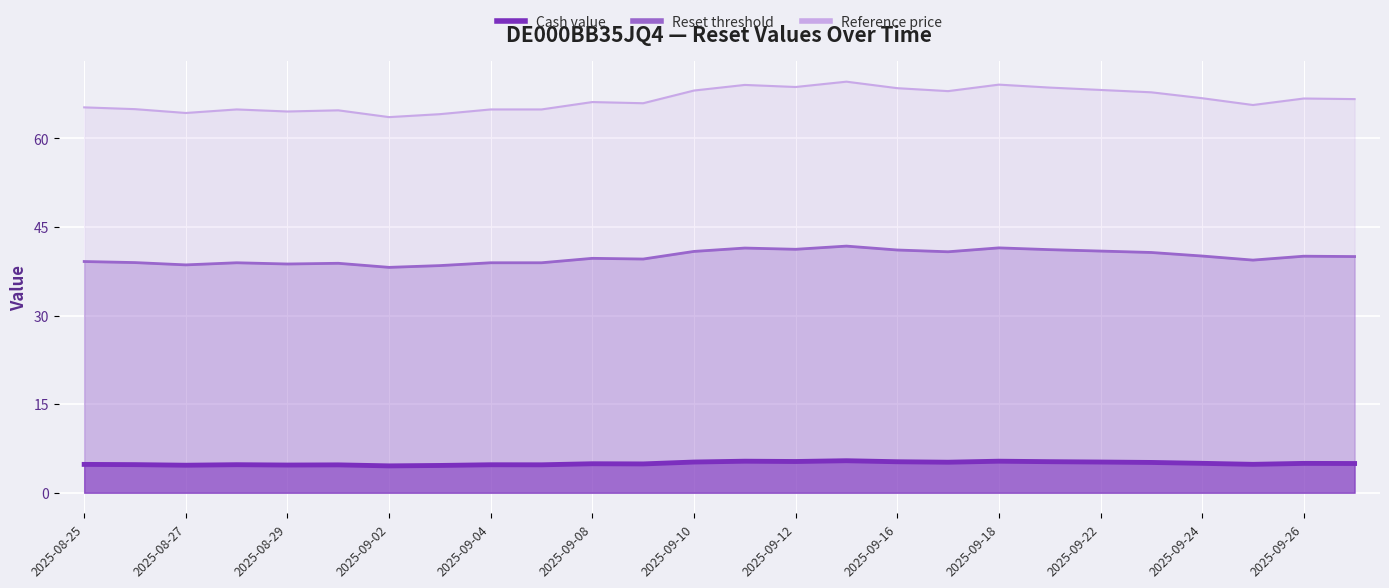

What is the average value of the Reset threshold series?

39.9